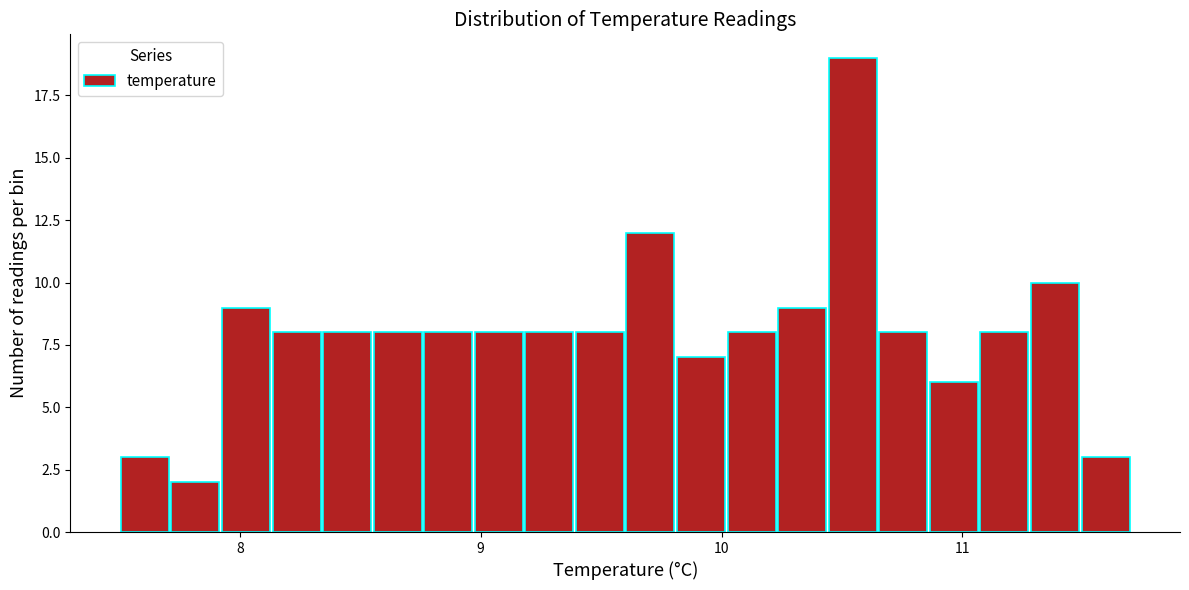

Read against the x-axis, roughly where is the centre of the tallest bar?

10.5